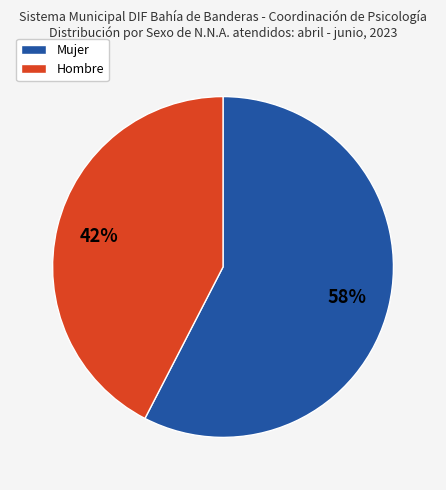

To the nearest percent, what is the average slice percentage?

50%